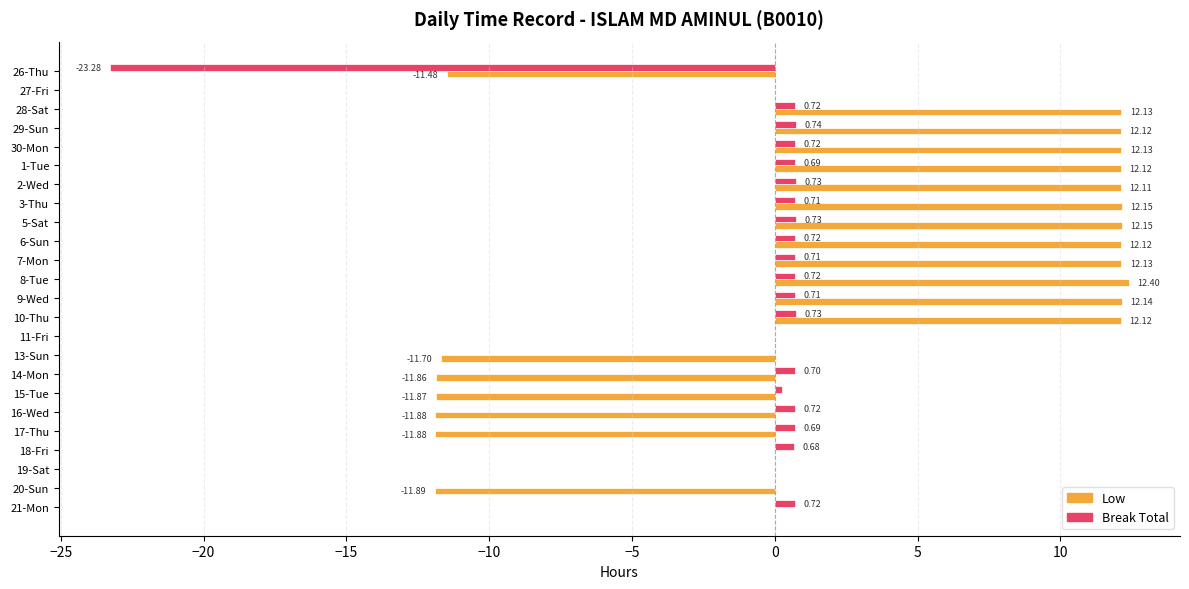

Which series has the largest total across all categories?

Low